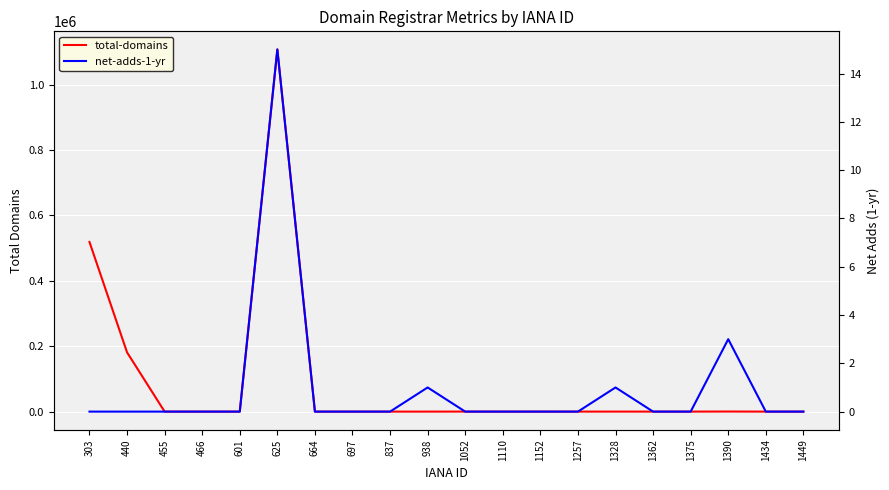

How many lines are shown in the chart?

2